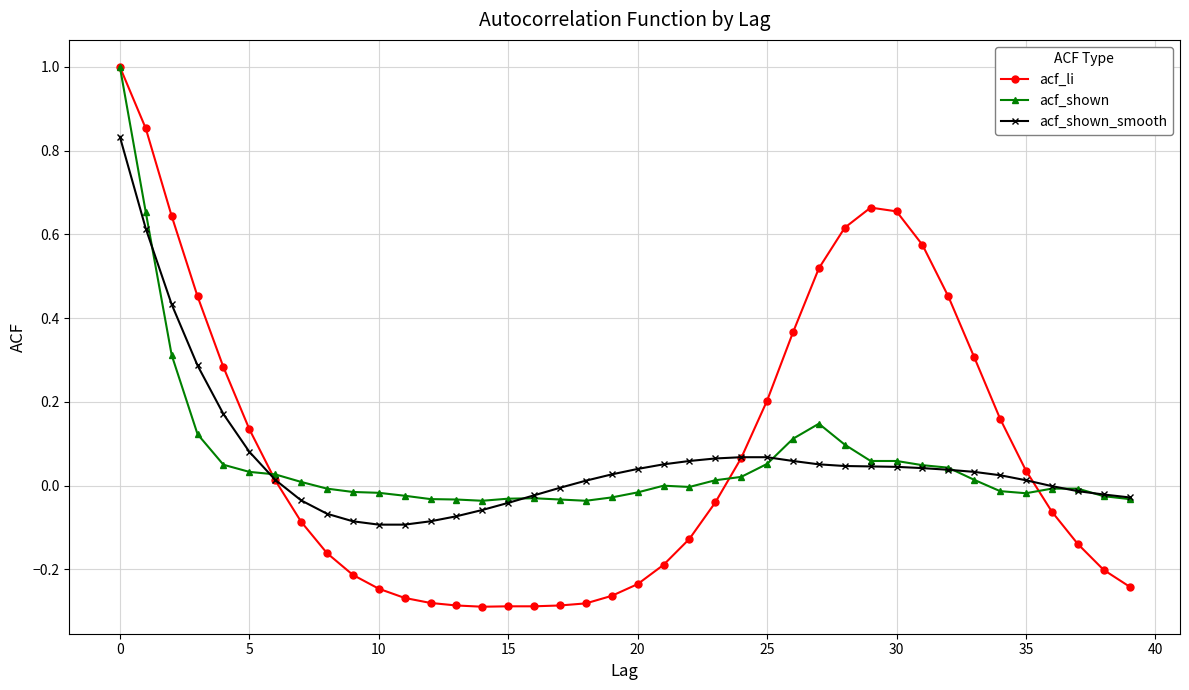

What is the highest value of the acf_shown series?

1.0